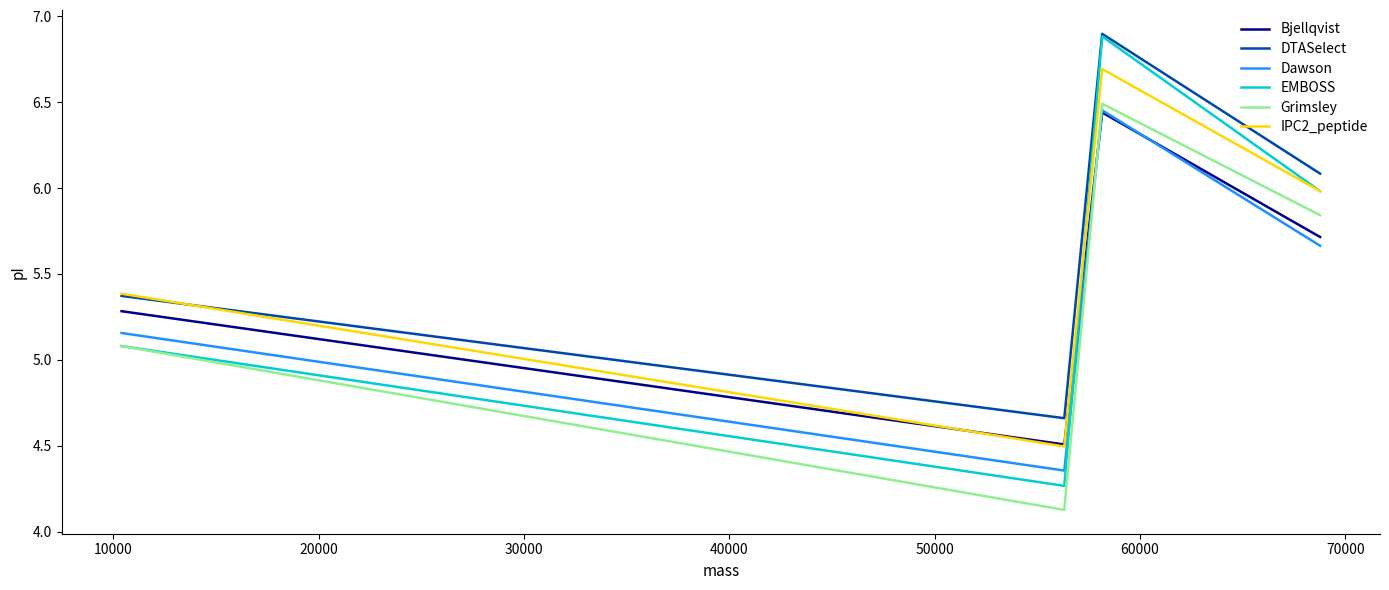

Which series has the largest total across all categories?

DTASelect